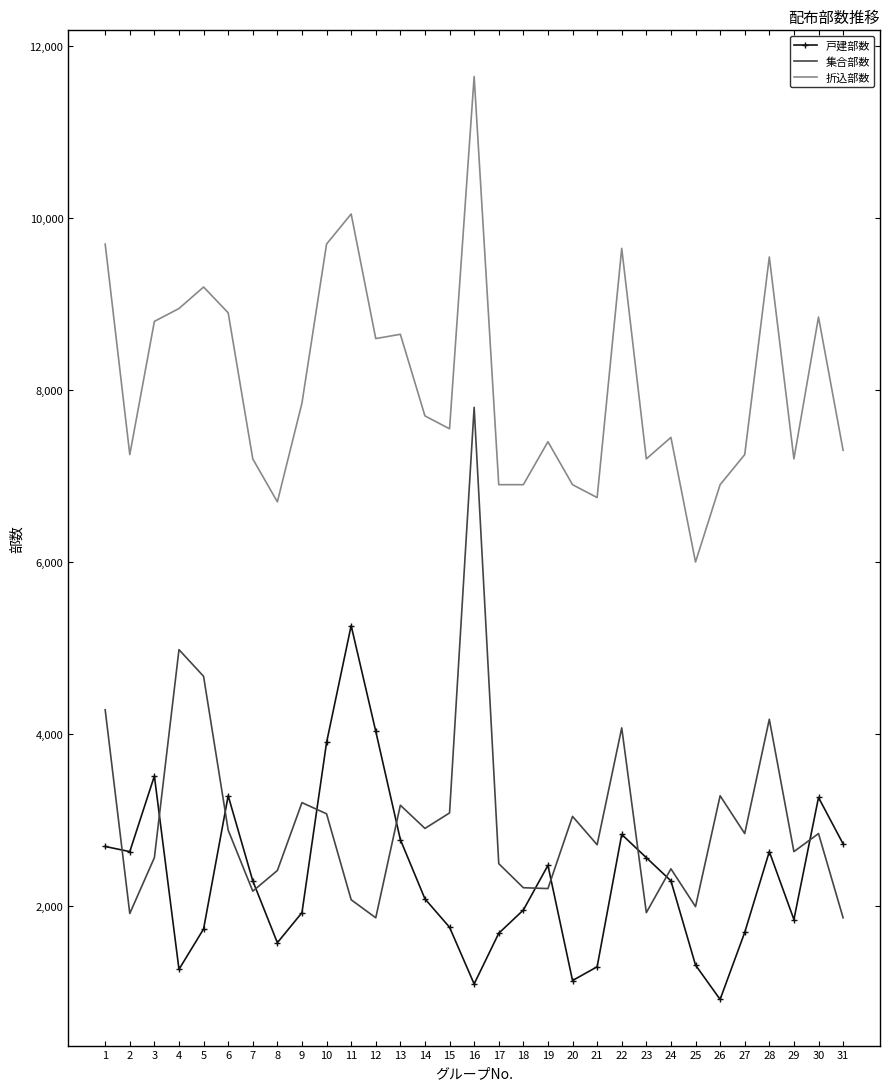

What is the difference between the highest and lowest values at 7?

5030